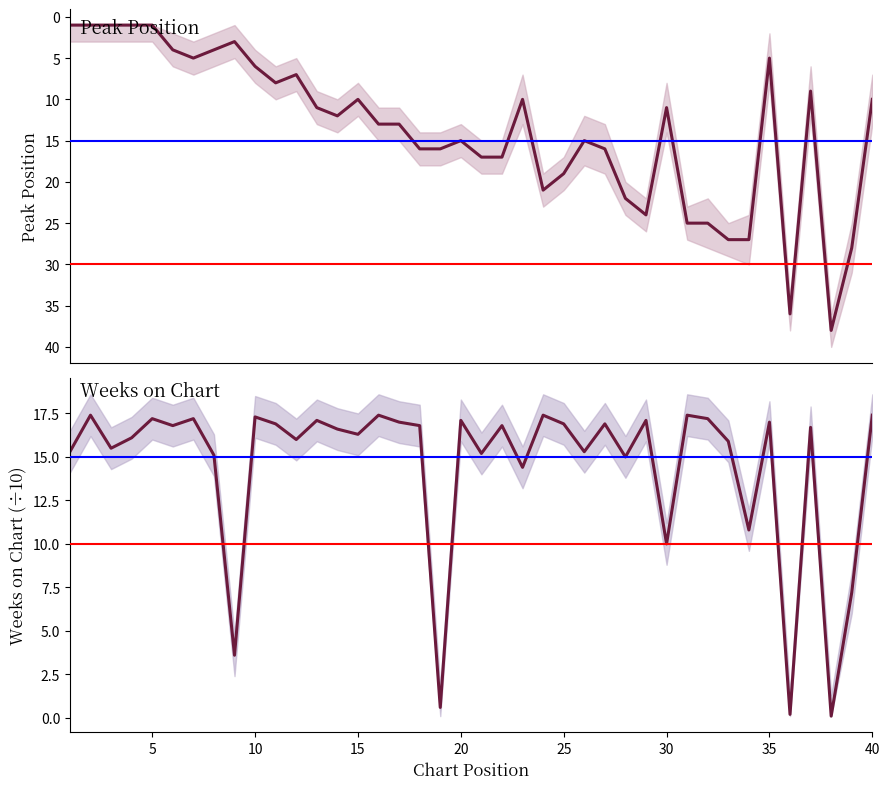

Is it true that Peak Position equals 15.5 at 30?

False